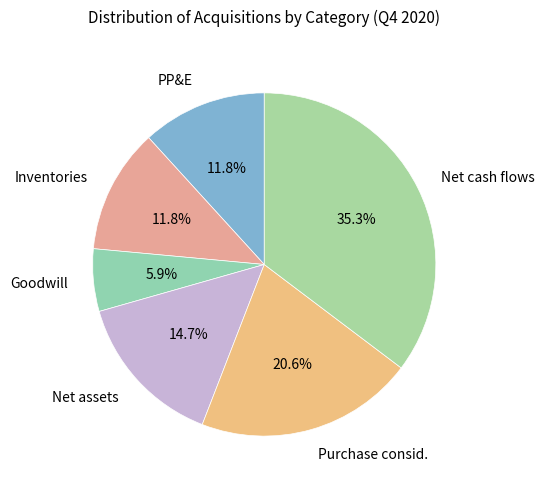

Is the sum of Inventories and Net assets greater than half?

No